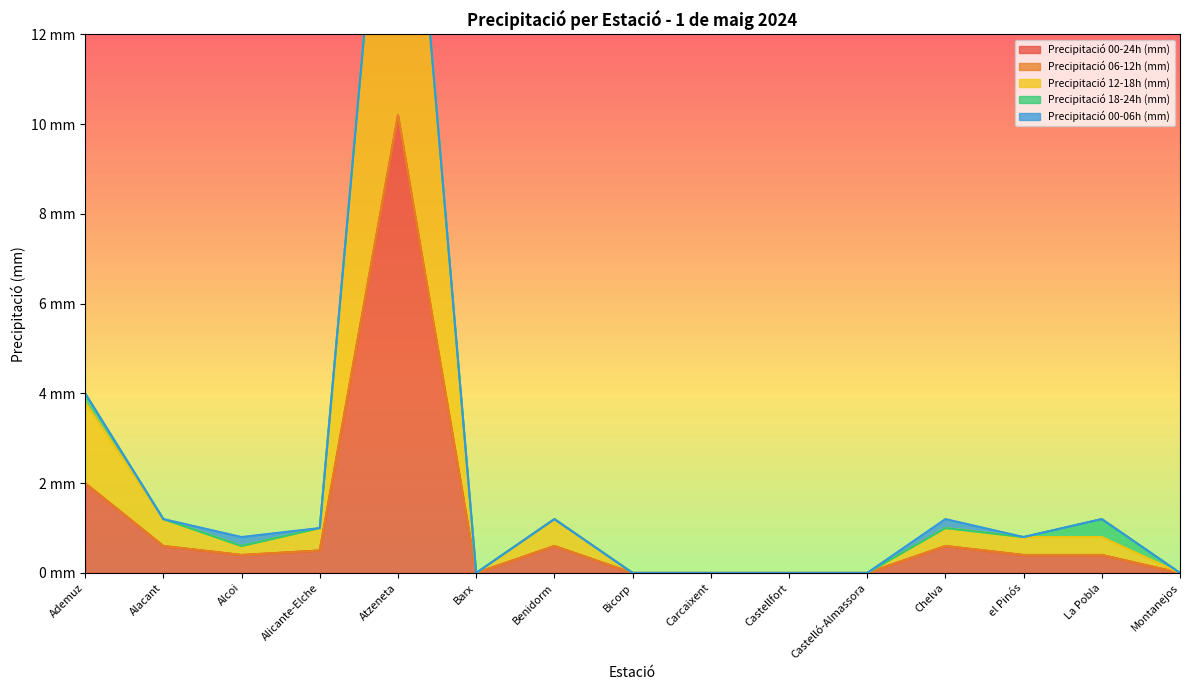

At how many categories does at least one series exceed 6?

1